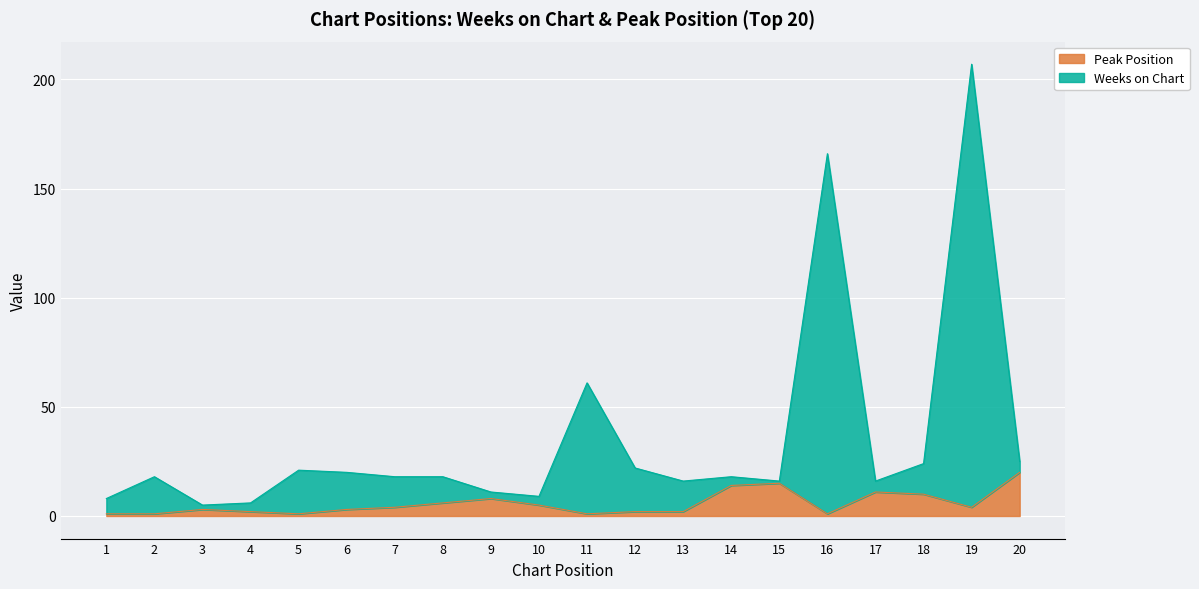

Which category has the lowest value in the Peak Position series?

1